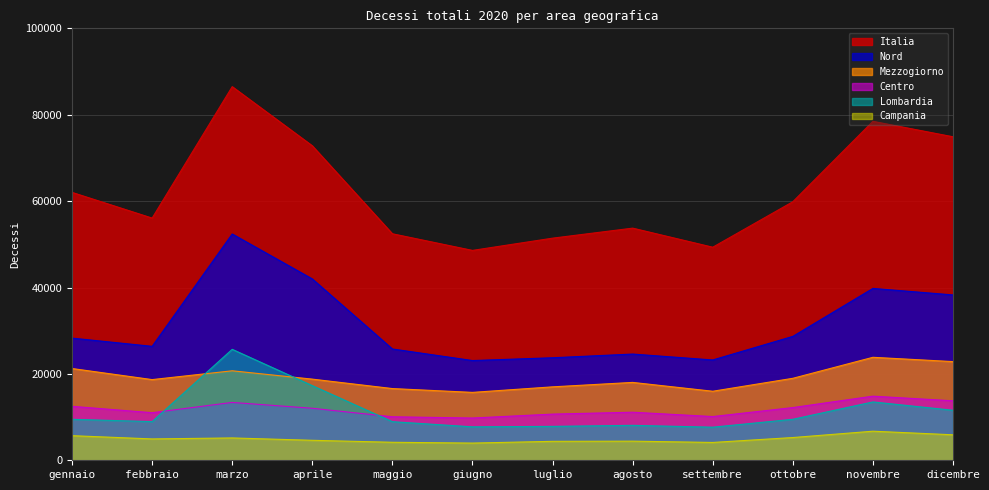

How many values in the Mezzogiorno series are below 18787?

6